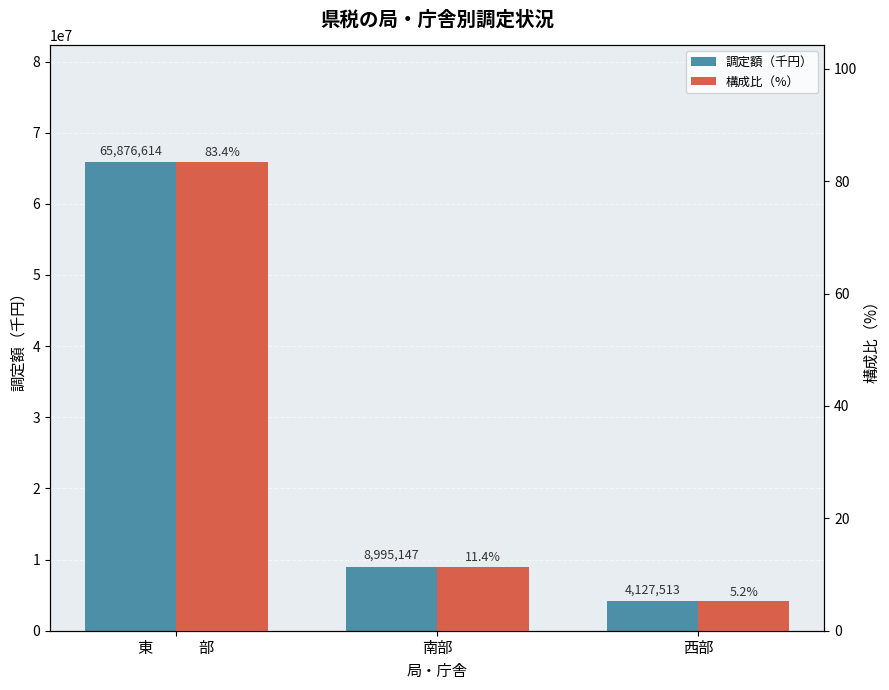

List the series in order of their overall mean, lowest first.

構成比（%）, 調定額（千円）